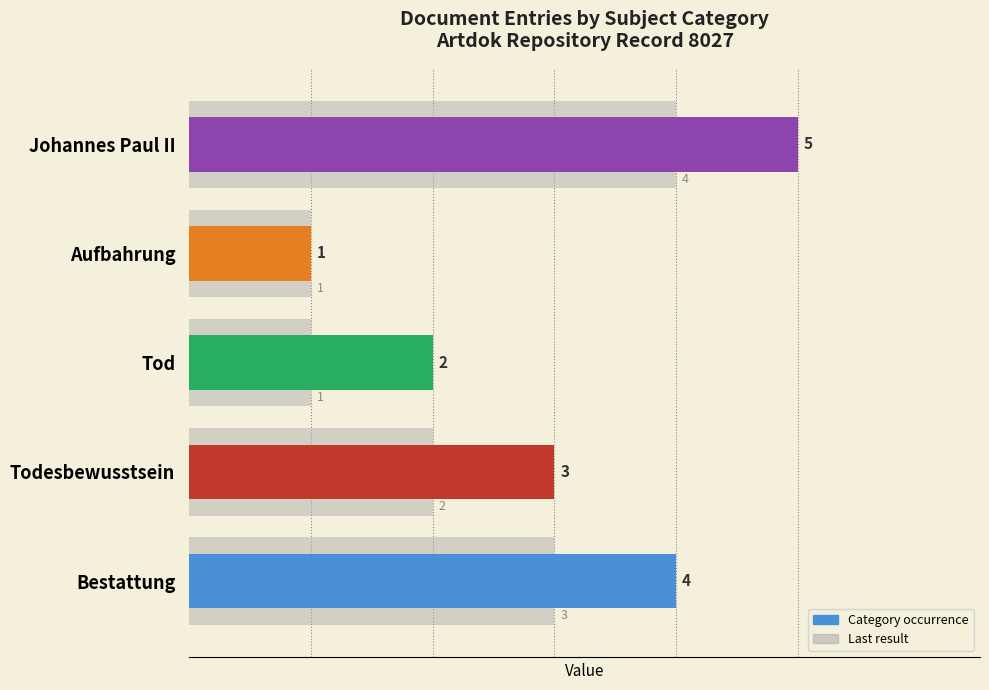

Is it true that the value at Johannes Paul II is 4?

True